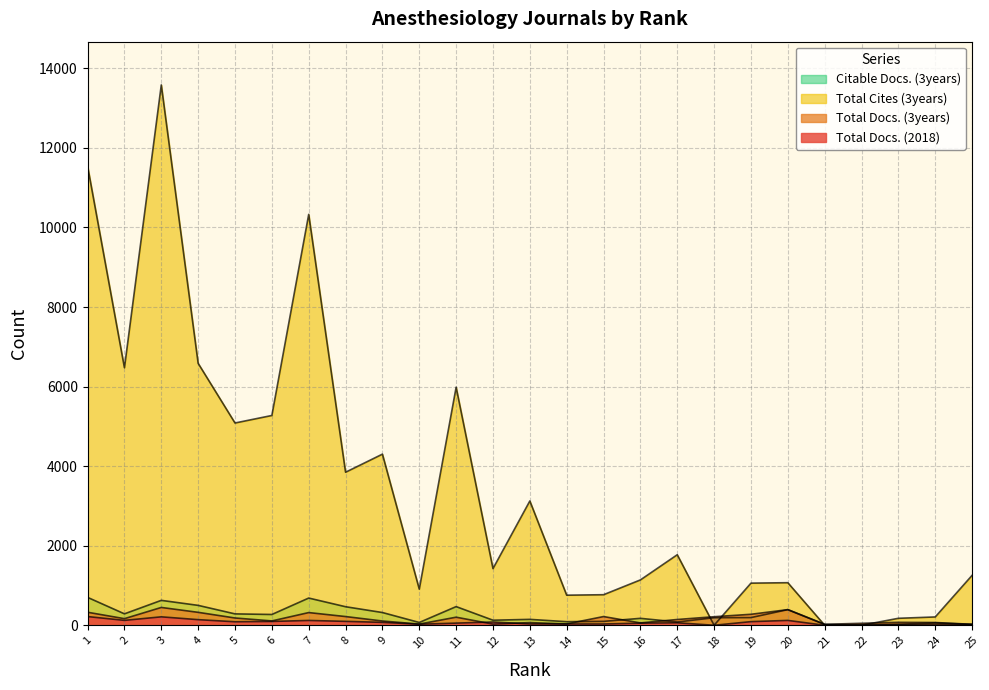

Where is Citable Docs. (3years) nearest to the value 355?

9